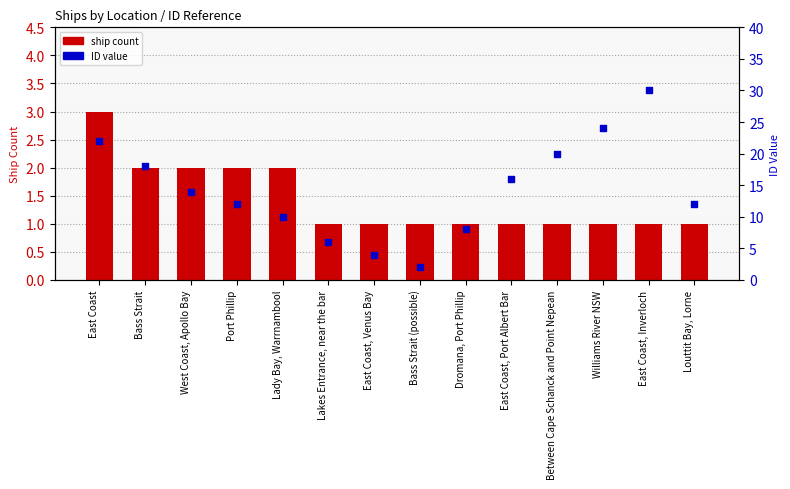

Is the value of ID value at Williams River NSW greater than the value of ship count at Bass Strait (possible)?

Yes